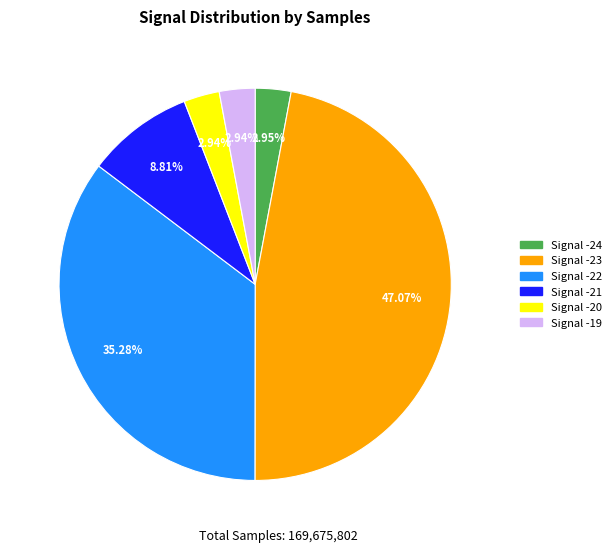

Is the sum of Signal -22 and Signal -24 greater than half?

No